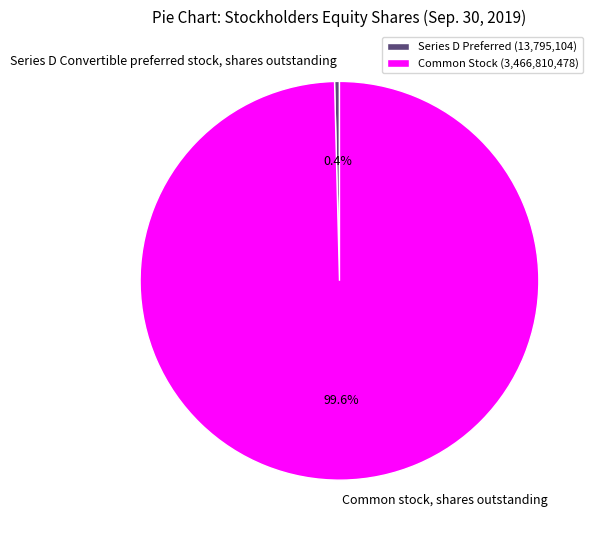

Is it true that Common stock, shares outstanding is 100% of the pie?

True